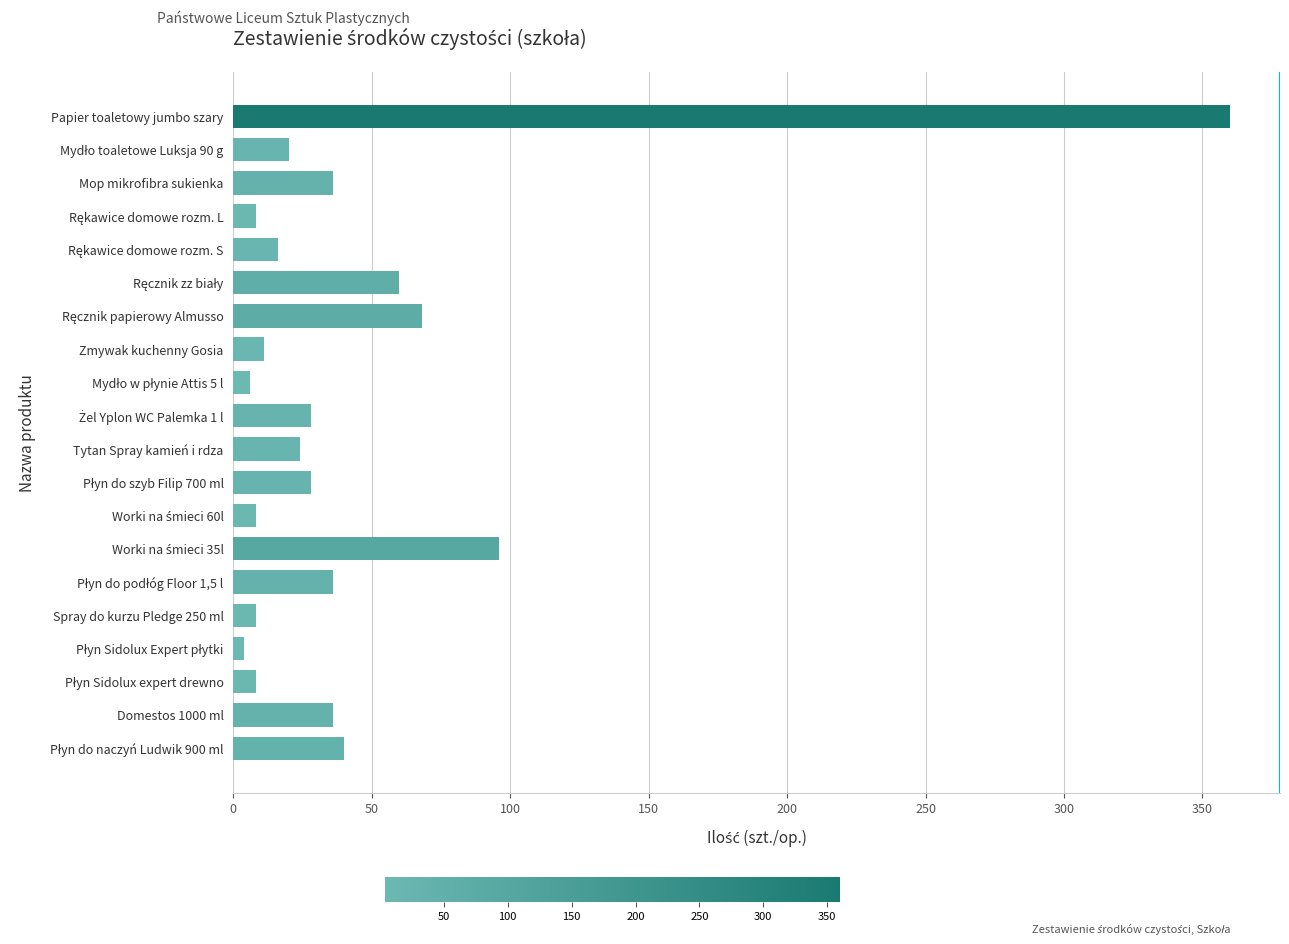

The chart shows a value of 11 at Zmywak kuchenny Gosia. True or false?

True